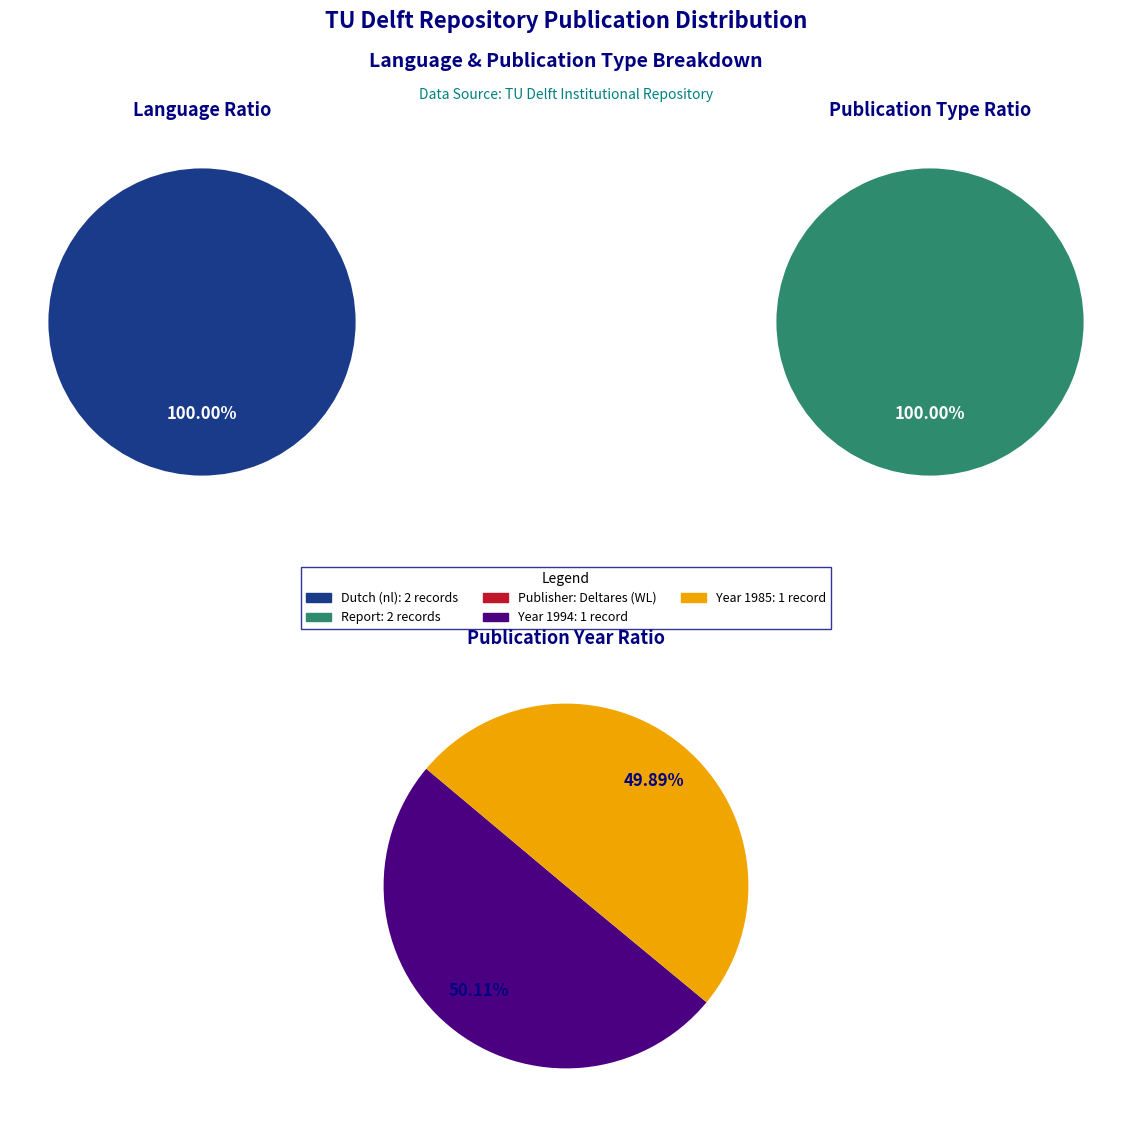

Does any single category account for the majority?

Yes